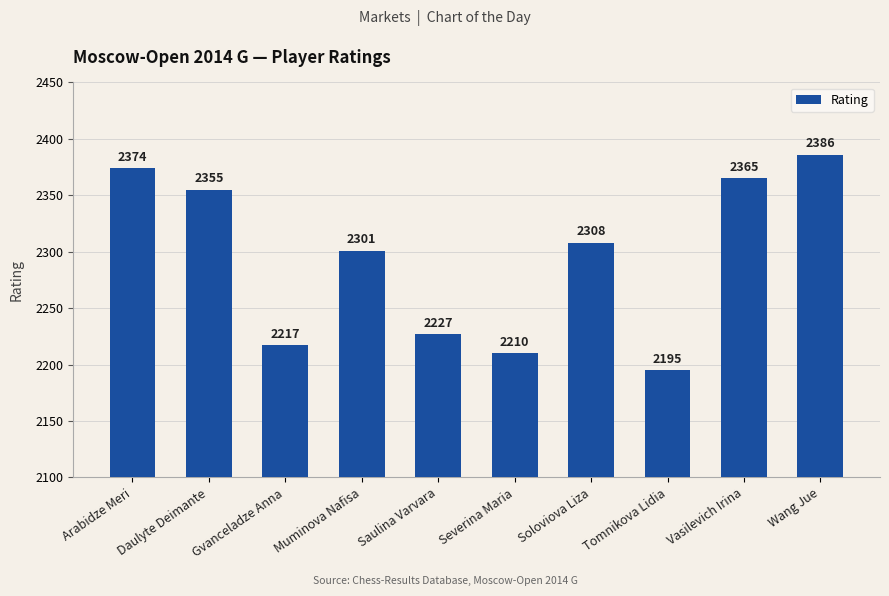

Reading right to left, what are all the values shown in this chart?

2386	2365	2195	2308	2210	2227	2301	2217	2355	2374